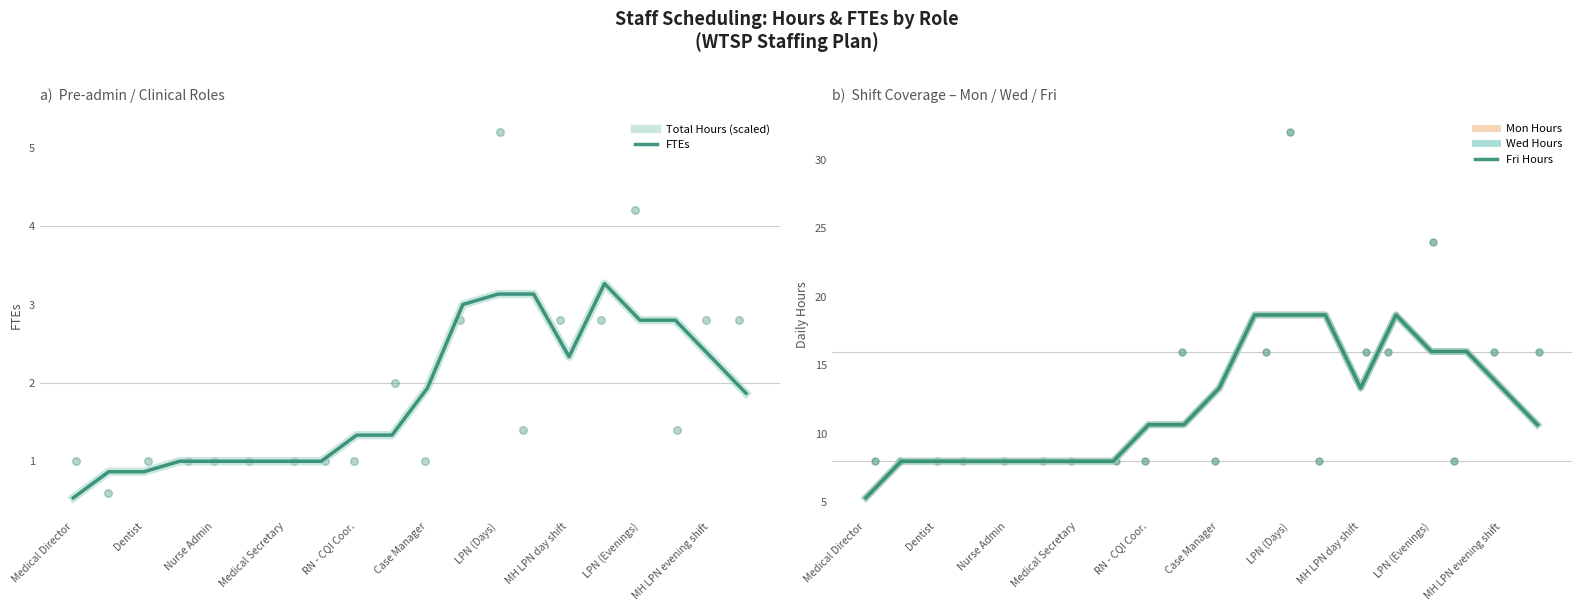

At how many categories does at least one series exceed 11?

9